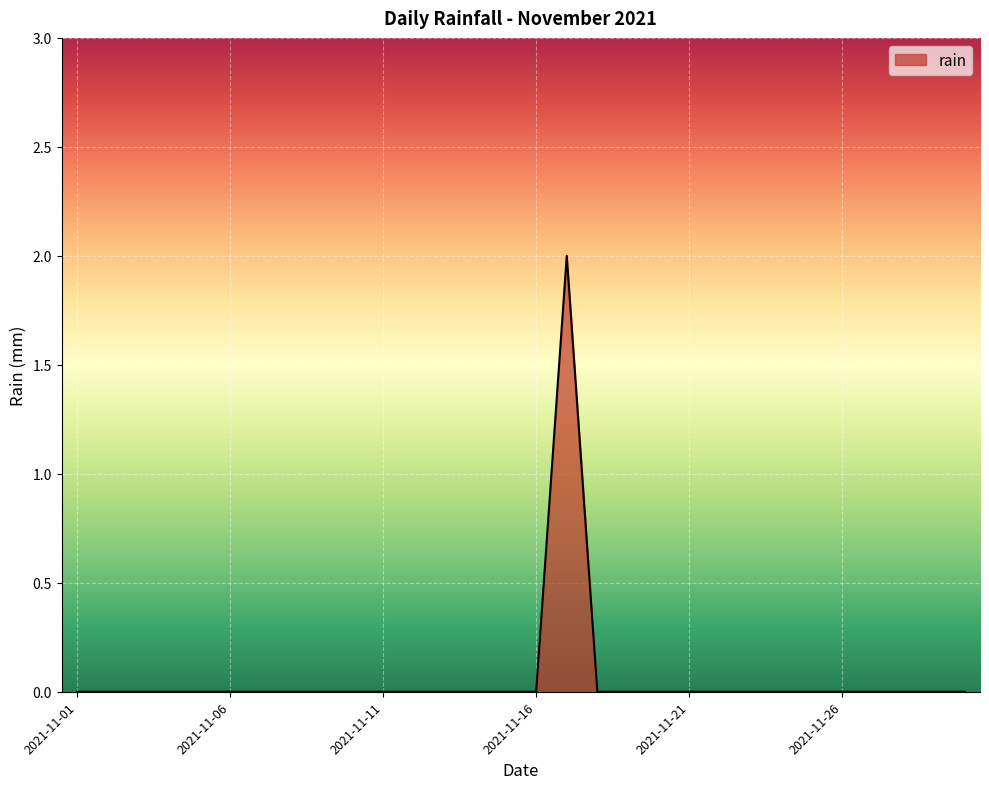

How many lines are shown in the chart?

1